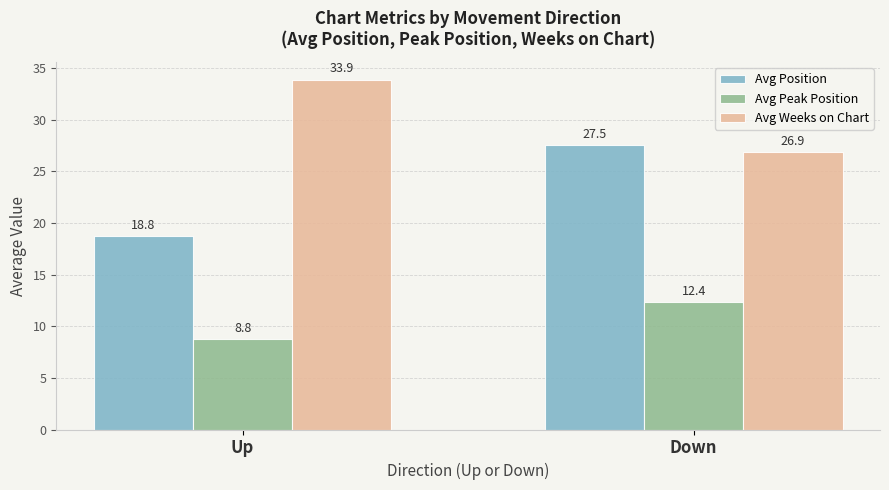

True or false: Avg Position has a value of 27.5 at Down.

True